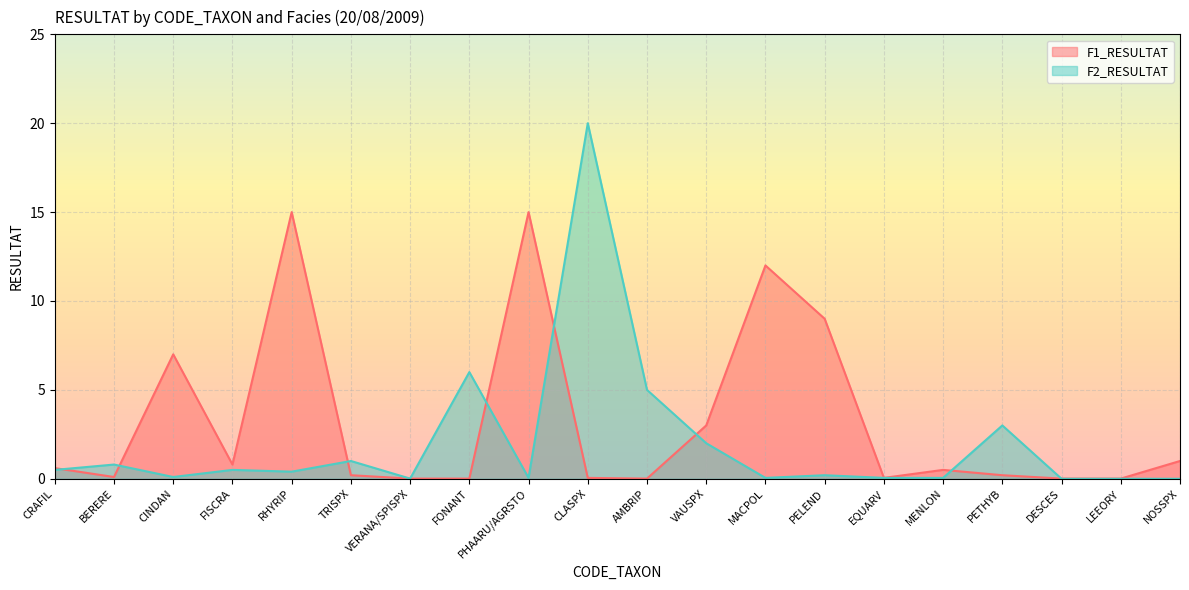

The value of F1_RESULTAT at CLASPX is 0.1. True or false?

True